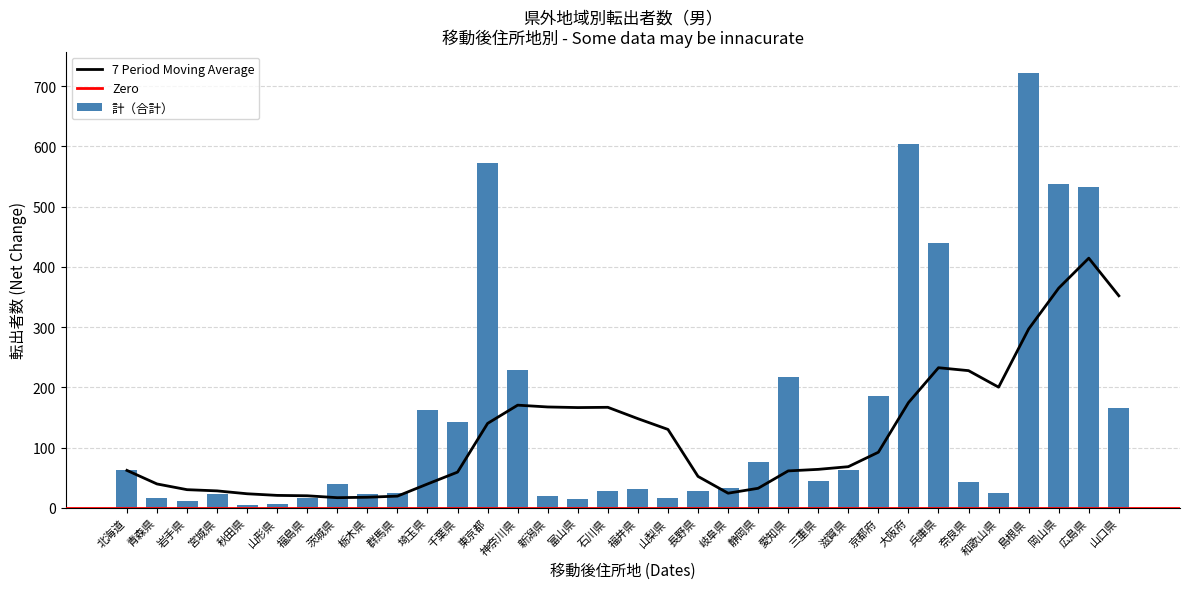

Where does the 米子市 series first go above 10?

北海道